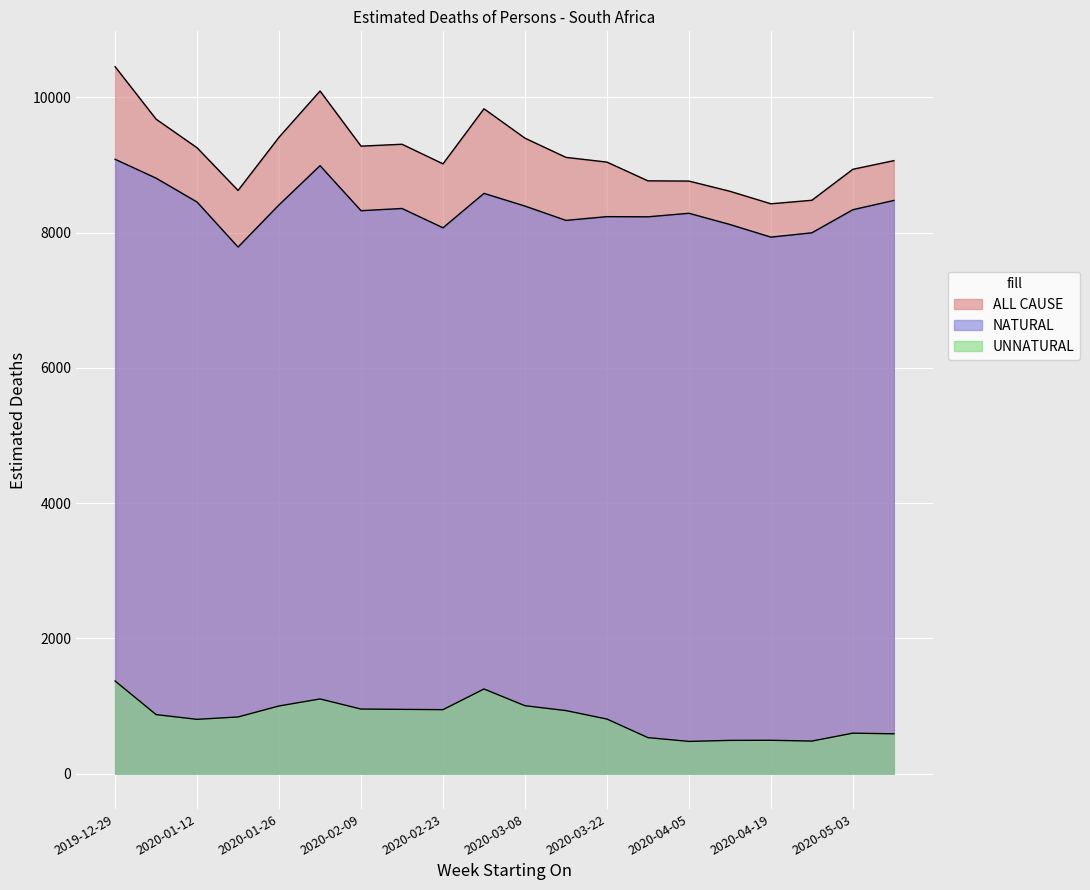

How many categories are shown in the chart?

20